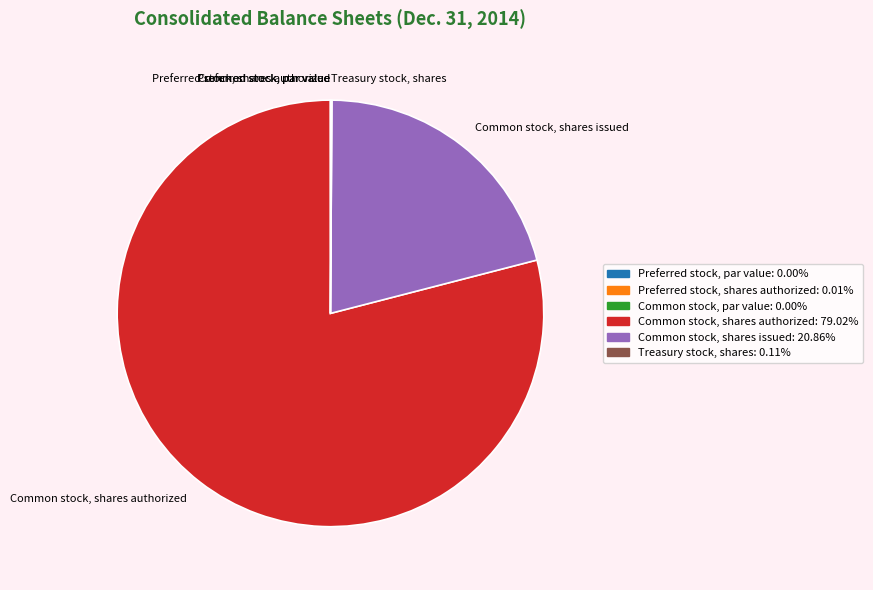

What is the largest slice in the pie chart?

Common stock, shares authorized